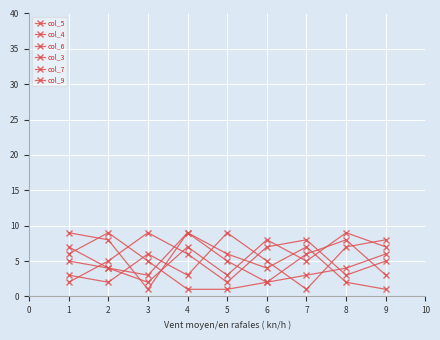

How many lines are shown in the chart?

6